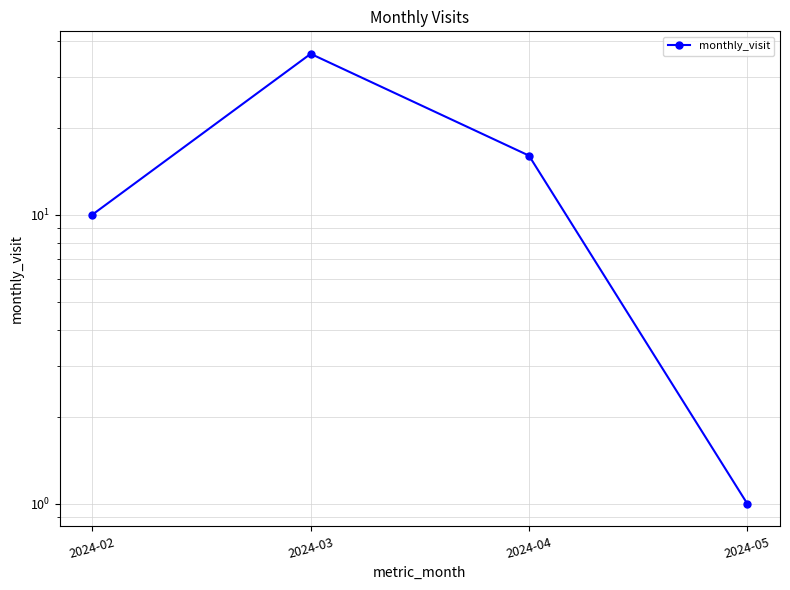

What is the change in value from 2024-02 to 2024-04?

+6